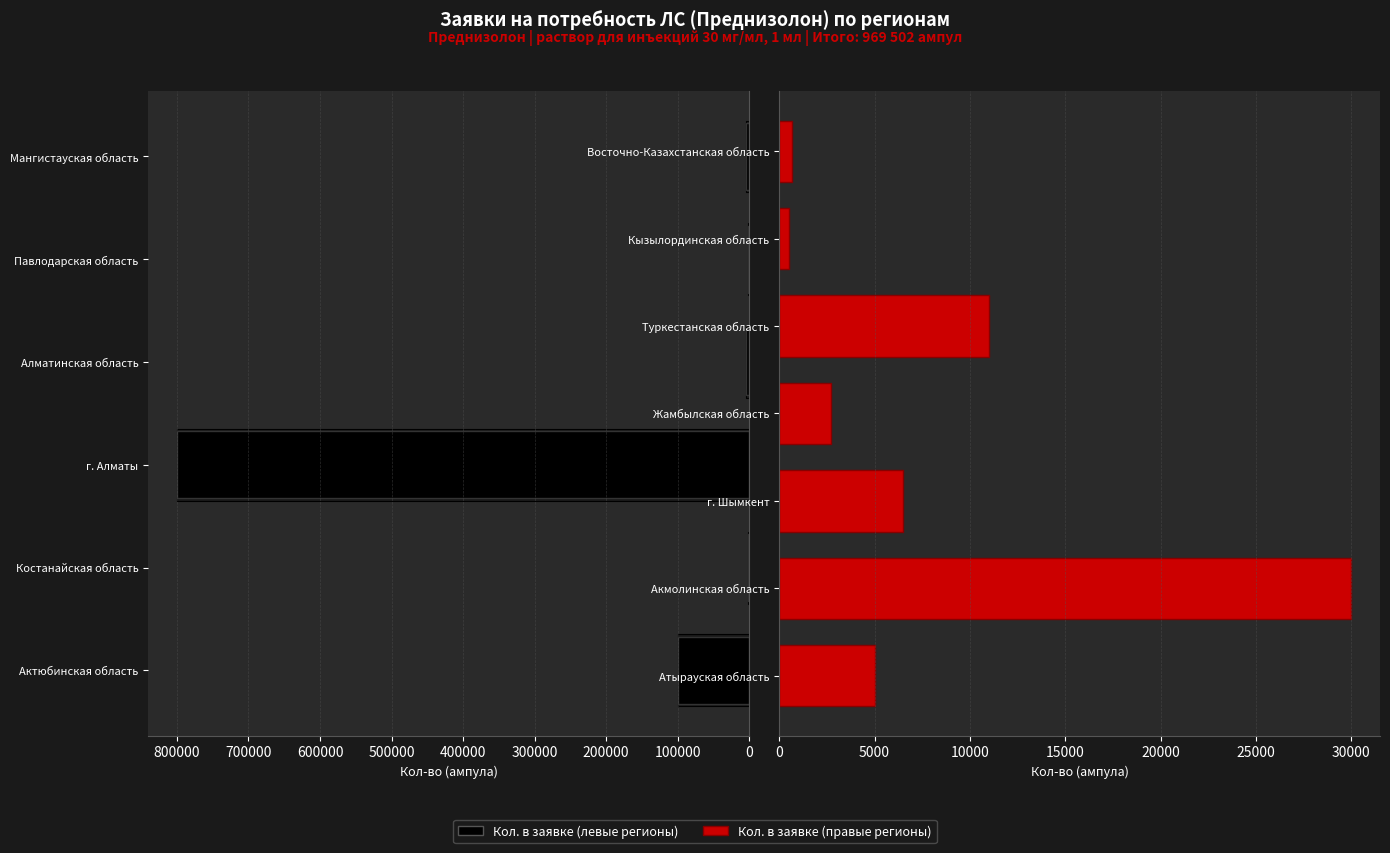

Is it true that the value at Акмолинская область is 50978?

False